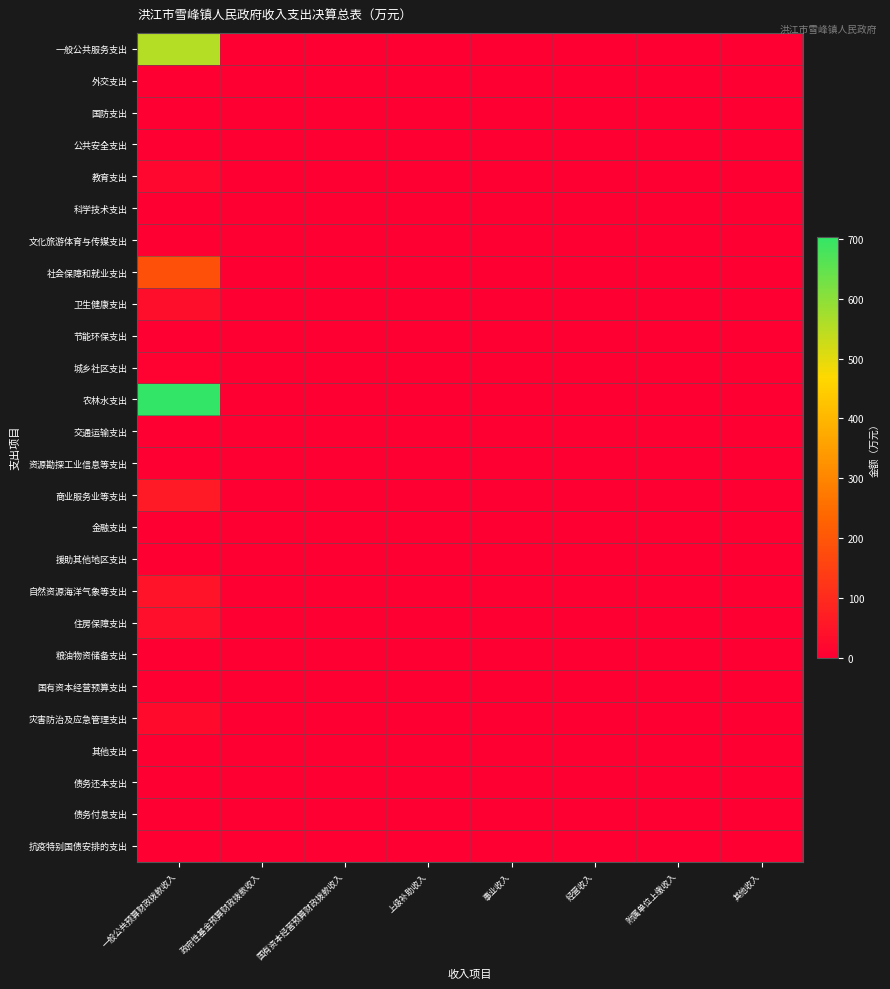

Reading left to right, what are all the values shown in this chart?

一般公共服务支出: 一般公共预算财政拨款收入=552.5	政府性基金预算财政拨款收入=0.0	国有资本经营预算财政拨款收入=0.0	上级补助收入=0.0	事业收入=0.0	经营收入=0.0	附属单位上缴收入=0.0	其他收入=0.0
外交支出: 一般公共预算财政拨款收入=0.0	政府性基金预算财政拨款收入=0.0	国有资本经营预算财政拨款收入=0.0	上级补助收入=0.0	事业收入=0.0	经营收入=0.0	附属单位上缴收入=0.0	其他收入=0.0
国防支出: 一般公共预算财政拨款收入=0.5	政府性基金预算财政拨款收入=0.0	国有资本经营预算财政拨款收入=0.0	上级补助收入=0.0	事业收入=0.0	经营收入=0.0	附属单位上缴收入=0.0	其他收入=0.0
公共安全支出: 一般公共预算财政拨款收入=0.0	政府性基金预算财政拨款收入=0.0	国有资本经营预算财政拨款收入=0.0	上级补助收入=0.0	事业收入=0.0	经营收入=0.0	附属单位上缴收入=0.0	其他收入=0.0
教育支出: 一般公共预算财政拨款收入=17.6	政府性基金预算财政拨款收入=0.0	国有资本经营预算财政拨款收入=0.0	上级补助收入=0.0	事业收入=0.0	经营收入=0.0	附属单位上缴收入=0.0	其他收入=0.0
科学技术支出: 一般公共预算财政拨款收入=0.0	政府性基金预算财政拨款收入=0.0	国有资本经营预算财政拨款收入=0.0	上级补助收入=0.0	事业收入=0.0	经营收入=0.0	附属单位上缴收入=0.0	其他收入=0.0
文化旅游体育与传媒支出: 一般公共预算财政拨款收入=2.0	政府性基金预算财政拨款收入=0.0	国有资本经营预算财政拨款收入=0.0	上级补助收入=0.0	事业收入=0.0	经营收入=0.0	附属单位上缴收入=0.0	其他收入=0.0
社会保障和就业支出: 一般公共预算财政拨款收入=184.3	政府性基金预算财政拨款收入=0.0	国有资本经营预算财政拨款收入=0.0	上级补助收入=0.0	事业收入=0.0	经营收入=0.0	附属单位上缴收入=0.0	其他收入=0.0
卫生健康支出: 一般公共预算财政拨款收入=33.7	政府性基金预算财政拨款收入=0.0	国有资本经营预算财政拨款收入=0.0	上级补助收入=0.0	事业收入=0.0	经营收入=0.0	附属单位上缴收入=0.0	其他收入=0.0
节能环保支出: 一般公共预算财政拨款收入=0.0	政府性基金预算财政拨款收入=0.0	国有资本经营预算财政拨款收入=0.0	上级补助收入=0.0	事业收入=0.0	经营收入=0.0	附属单位上缴收入=0.0	其他收入=0.0
城乡社区支出: 一般公共预算财政拨款收入=5.5	政府性基金预算财政拨款收入=0.0	国有资本经营预算财政拨款收入=0.0	上级补助收入=0.0	事业收入=0.0	经营收入=0.0	附属单位上缴收入=0.0	其他收入=0.0
农林水支出: 一般公共预算财政拨款收入=703.4	政府性基金预算财政拨款收入=0.0	国有资本经营预算财政拨款收入=0.0	上级补助收入=0.0	事业收入=0.0	经营收入=0.0	附属单位上缴收入=0.0	其他收入=0.0
交通运输支出: 一般公共预算财政拨款收入=0.0	政府性基金预算财政拨款收入=0.0	国有资本经营预算财政拨款收入=0.0	上级补助收入=0.0	事业收入=0.0	经营收入=0.0	附属单位上缴收入=0.0	其他收入=0.0
资源勘探工业信息等支出: 一般公共预算财政拨款收入=0.0	政府性基金预算财政拨款收入=0.0	国有资本经营预算财政拨款收入=0.0	上级补助收入=0.0	事业收入=0.0	经营收入=0.0	附属单位上缴收入=0.0	其他收入=0.0
商业服务业等支出: 一般公共预算财政拨款收入=60.6	政府性基金预算财政拨款收入=0.0	国有资本经营预算财政拨款收入=0.0	上级补助收入=0.0	事业收入=0.0	经营收入=0.0	附属单位上缴收入=0.0	其他收入=0.0
金融支出: 一般公共预算财政拨款收入=0.0	政府性基金预算财政拨款收入=0.0	国有资本经营预算财政拨款收入=0.0	上级补助收入=0.0	事业收入=0.0	经营收入=0.0	附属单位上缴收入=0.0	其他收入=0.0
援助其他地区支出: 一般公共预算财政拨款收入=0.0	政府性基金预算财政拨款收入=0.0	国有资本经营预算财政拨款收入=0.0	上级补助收入=0.0	事业收入=0.0	经营收入=0.0	附属单位上缴收入=0.0	其他收入=0.0
自然资源海洋气象等支出: 一般公共预算财政拨款收入=45.5	政府性基金预算财政拨款收入=0.0	国有资本经营预算财政拨款收入=0.0	上级补助收入=0.0	事业收入=0.0	经营收入=0.0	附属单位上缴收入=0.0	其他收入=0.0
住房保障支出: 一般公共预算财政拨款收入=37.1	政府性基金预算财政拨款收入=0.0	国有资本经营预算财政拨款收入=0.0	上级补助收入=0.0	事业收入=0.0	经营收入=0.0	附属单位上缴收入=0.0	其他收入=0.0
粮油物资储备支出: 一般公共预算财政拨款收入=0.0	政府性基金预算财政拨款收入=0.0	国有资本经营预算财政拨款收入=0.0	上级补助收入=0.0	事业收入=0.0	经营收入=0.0	附属单位上缴收入=0.0	其他收入=0.0
国有资本经营预算支出: 一般公共预算财政拨款收入=0.0	政府性基金预算财政拨款收入=0.0	国有资本经营预算财政拨款收入=0.0	上级补助收入=0.0	事业收入=0.0	经营收入=0.0	附属单位上缴收入=0.0	其他收入=0.0
灾害防治及应急管理支出: 一般公共预算财政拨款收入=25.4	政府性基金预算财政拨款收入=0.0	国有资本经营预算财政拨款收入=0.0	上级补助收入=0.0	事业收入=0.0	经营收入=0.0	附属单位上缴收入=0.0	其他收入=0.0
其他支出: 一般公共预算财政拨款收入=0.0	政府性基金预算财政拨款收入=0.0	国有资本经营预算财政拨款收入=0.0	上级补助收入=0.0	事业收入=0.0	经营收入=0.0	附属单位上缴收入=0.0	其他收入=0.0
债务还本支出: 一般公共预算财政拨款收入=0.0	政府性基金预算财政拨款收入=0.0	国有资本经营预算财政拨款收入=0.0	上级补助收入=0.0	事业收入=0.0	经营收入=0.0	附属单位上缴收入=0.0	其他收入=0.0
债务付息支出: 一般公共预算财政拨款收入=0.0	政府性基金预算财政拨款收入=0.0	国有资本经营预算财政拨款收入=0.0	上级补助收入=0.0	事业收入=0.0	经营收入=0.0	附属单位上缴收入=0.0	其他收入=0.0
抗疫特别国债安排的支出: 一般公共预算财政拨款收入=0.0	政府性基金预算财政拨款收入=0.0	国有资本经营预算财政拨款收入=0.0	上级补助收入=0.0	事业收入=0.0	经营收入=0.0	附属单位上缴收入=0.0	其他收入=0.0